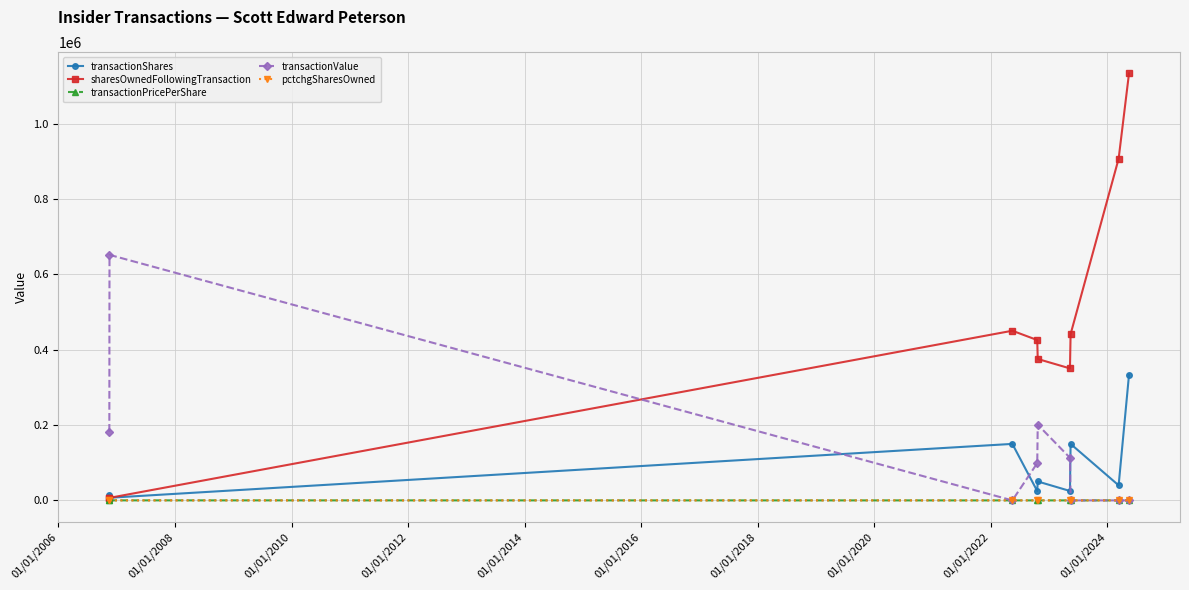

Which series has the largest range (max minus min)?

sharesOwnedFollowingTransaction